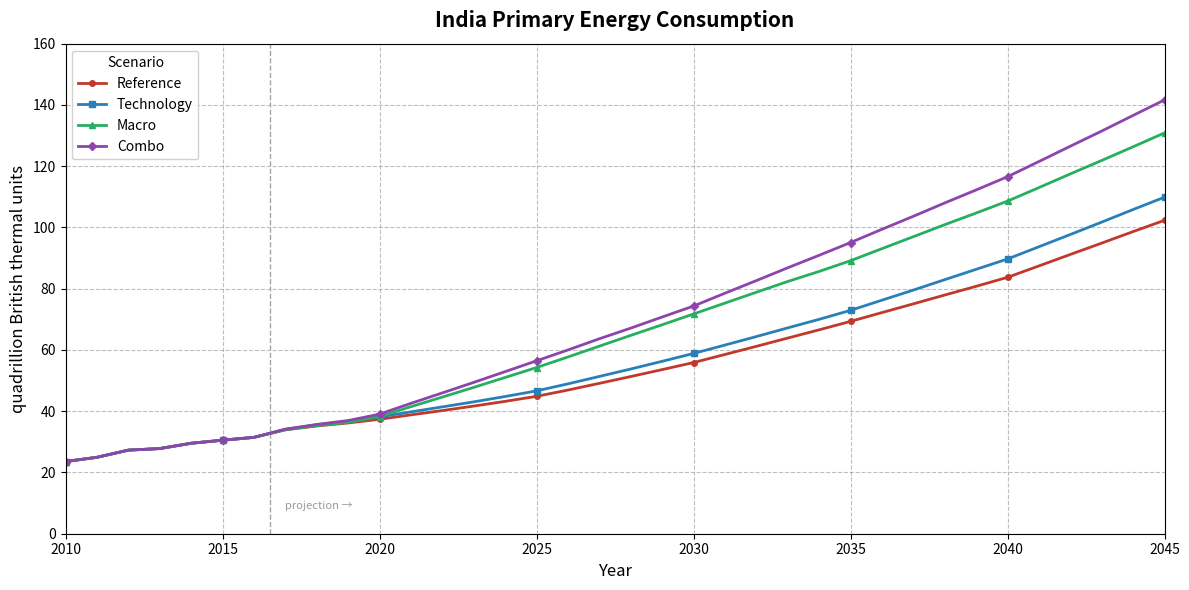

How many categories are shown in the chart?

36